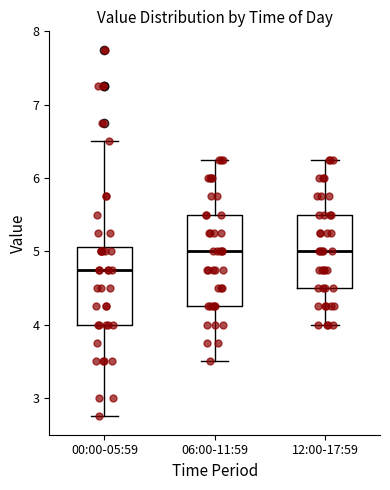

Which box's median line is the lowest?

00:00-05:59